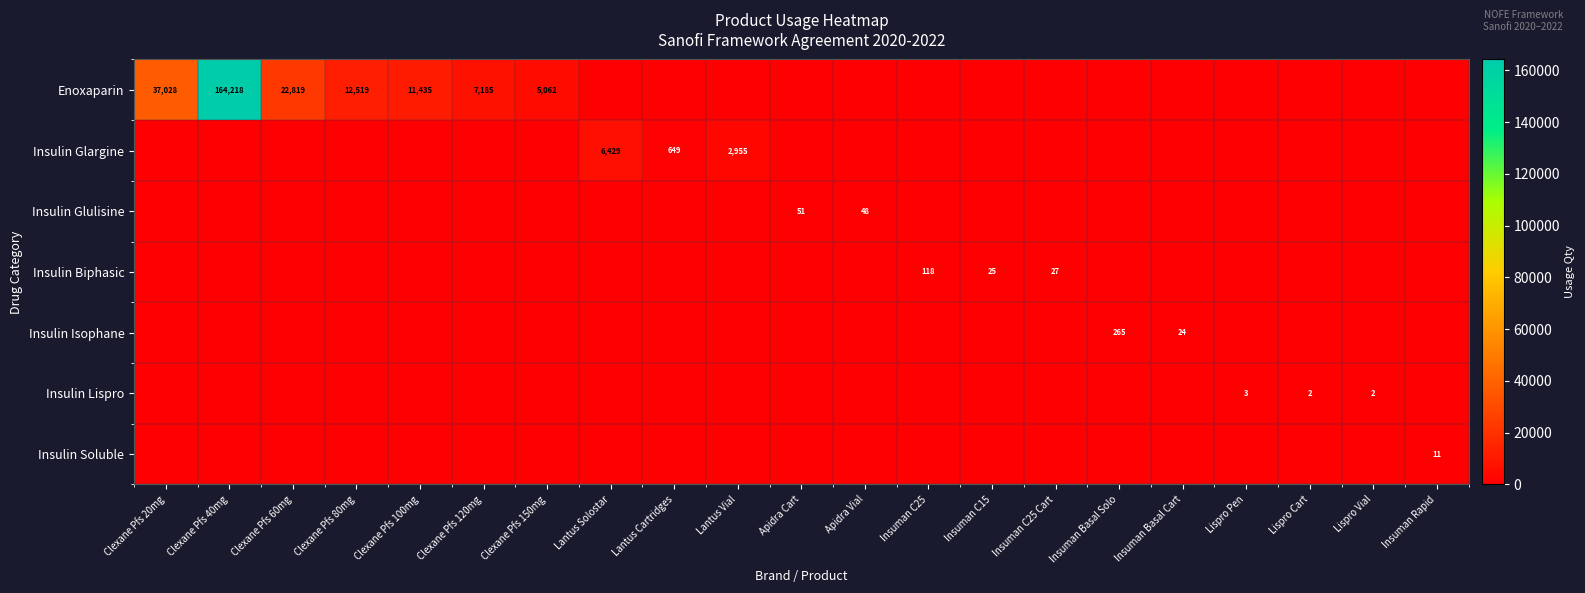

How many distinct data groups are displayed?

7